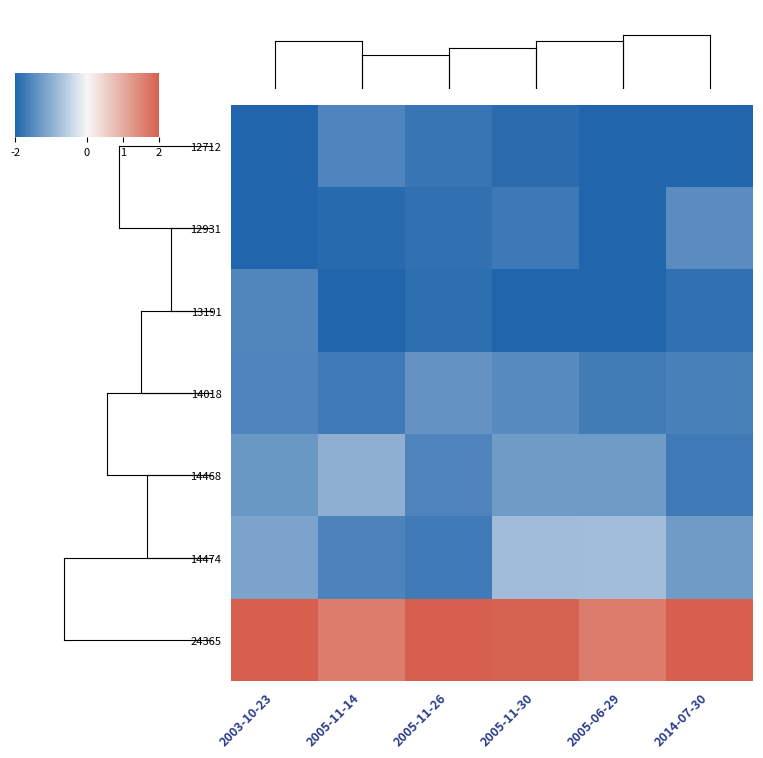

Which category has the lowest value across all series?

2003-10-23